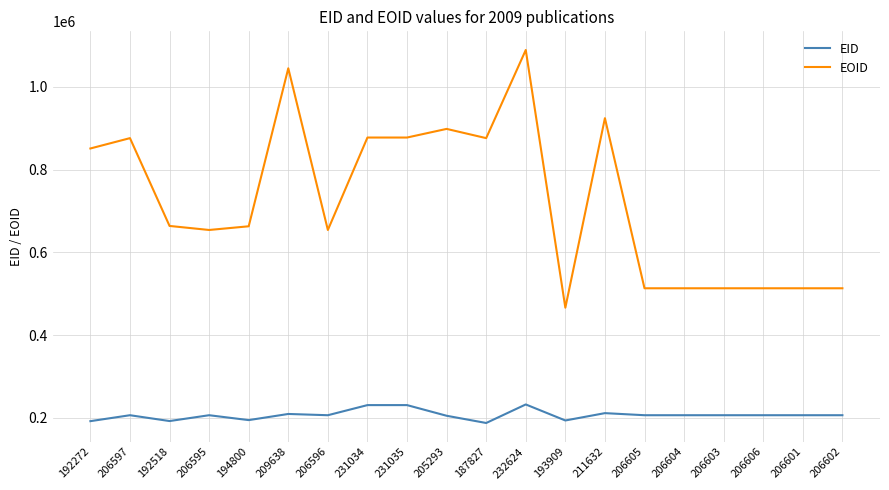

What is the difference between the maximum and minimum values in the EOID series?

622628